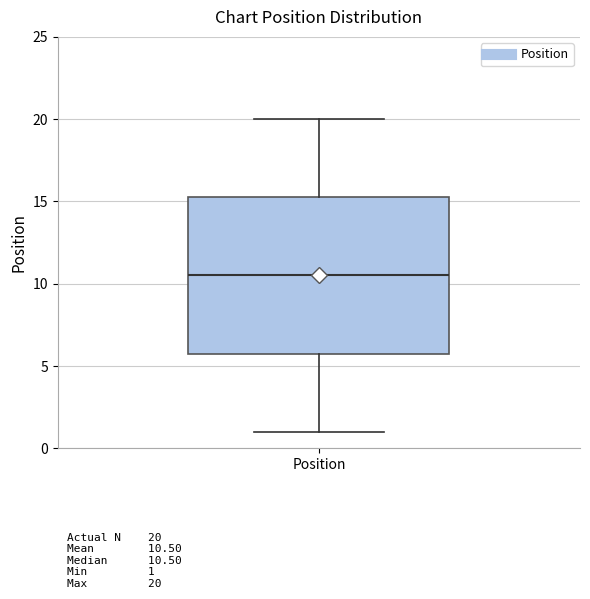

Transcribe this box plot: give where the median line is, the range the box spans, and where the two whiskers end, as read against the y-axis. The values are not printed on the chart, so give them approximately, as read against the axis.

median 10.5, box 6.0 to 15.5, whiskers 1.0 to 20.0